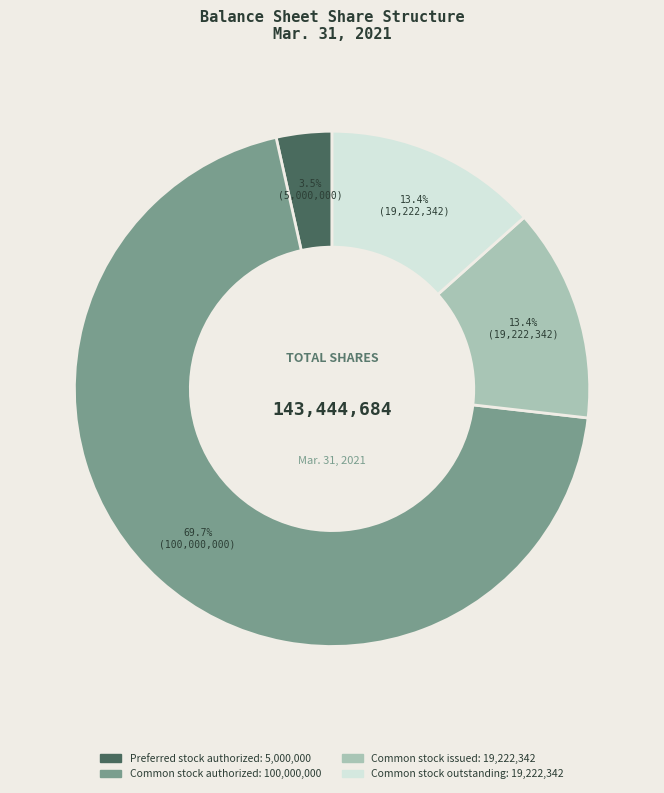

To the nearest percent, what portion does Common stock outstanding represent?

13%